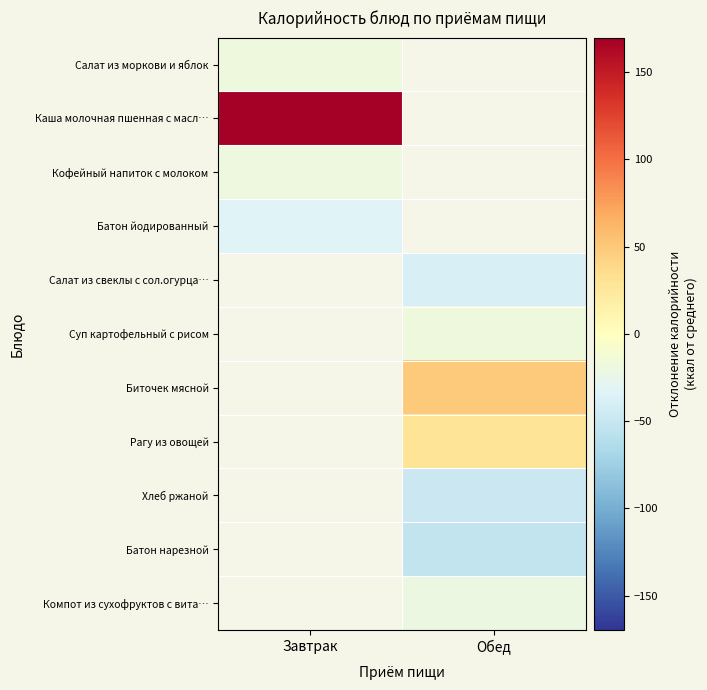

At which category does the chart reach its minimum across all series?

Обед